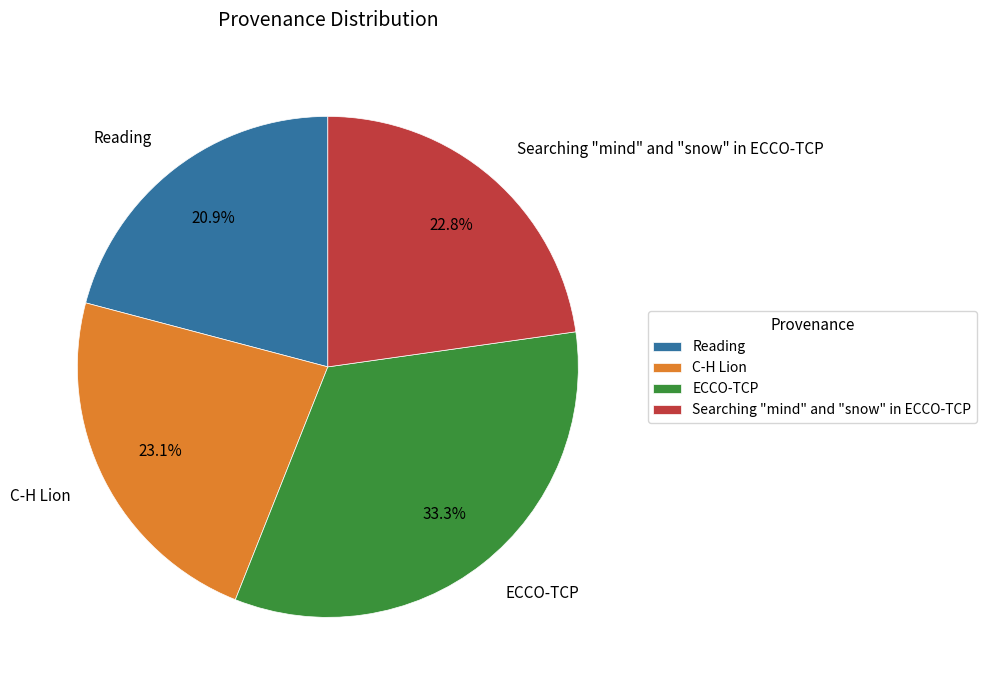

What percentage do Reading and ECCO-TCP together represent?

54.1%